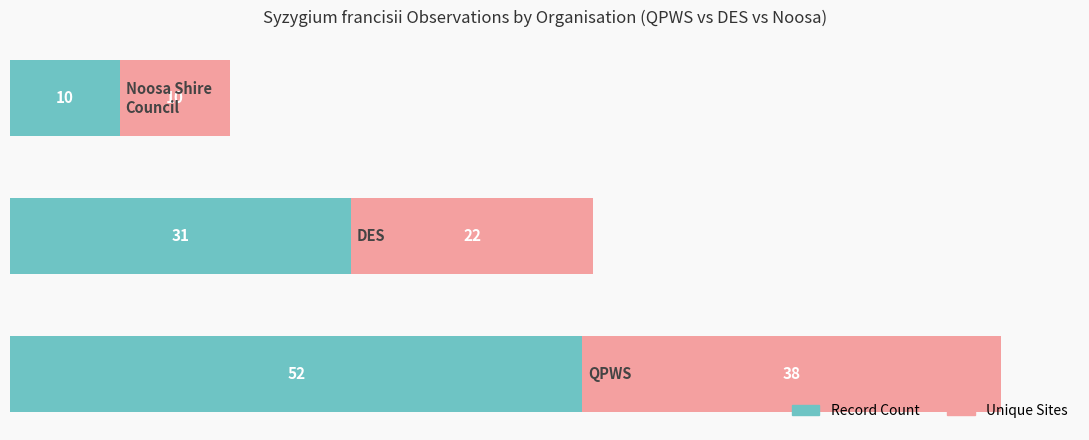

What is the highest value of the Record Count series?

52